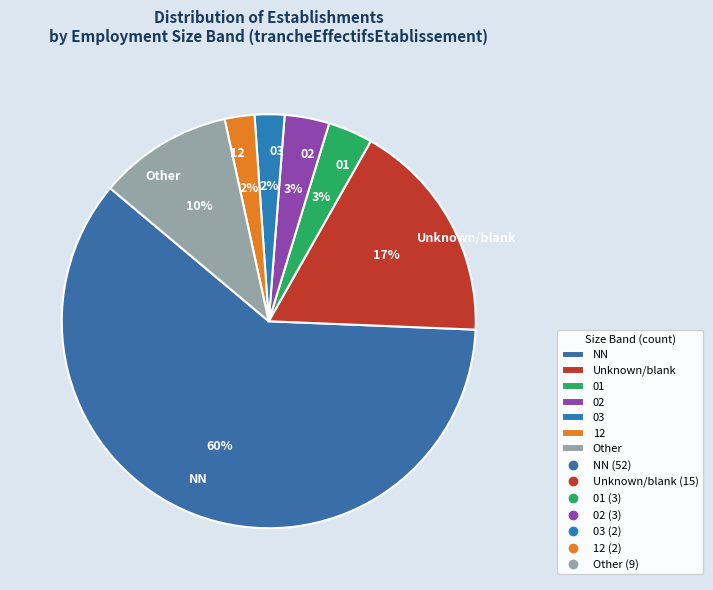

Is it true that 03 is 2% of the pie?

True